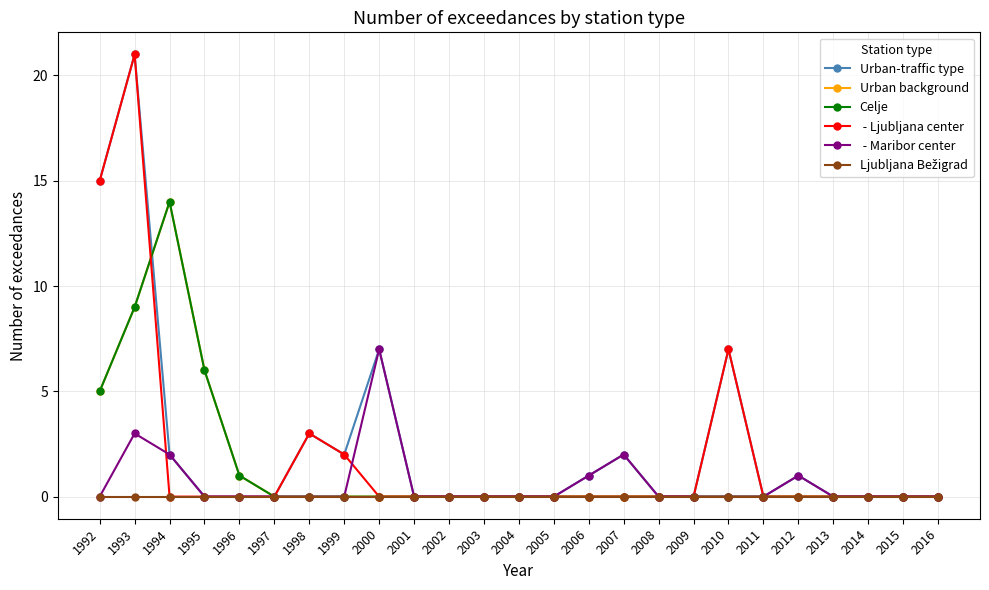

Reading right to left, list all the values displayed in this chart.

Urban-traffic type: 0	0	0	0	1	0	7	0	0	2	1	0	0	0	0	0	7	2	3	0	0	0	2	21	15
Urban background: 0	0	0	0	0	0	0	0	0	0	0	0	0	0	0	0	0	0	0	0	1	6	14	9	5
Celje: 0	0	0	0	0	0	0	0	0	0	0	0	0	0	0	0	0	0	0	0	1	6	14	9	5
 - Ljubljana center: 0	0	0	0	0	0	7	0	0	0	0	0	0	0	0	0	0	2	3	0	0	0	0	21	15
 - Maribor center: 0	0	0	0	1	0	0	0	0	2	1	0	0	0	0	0	7	0	0	0	0	0	2	3	0
Ljubljana Bežigrad: 0	0	0	0	0	0	0	0	0	0	0	0	0	0	0	0	0	0	0	0	0	0	0	0	0